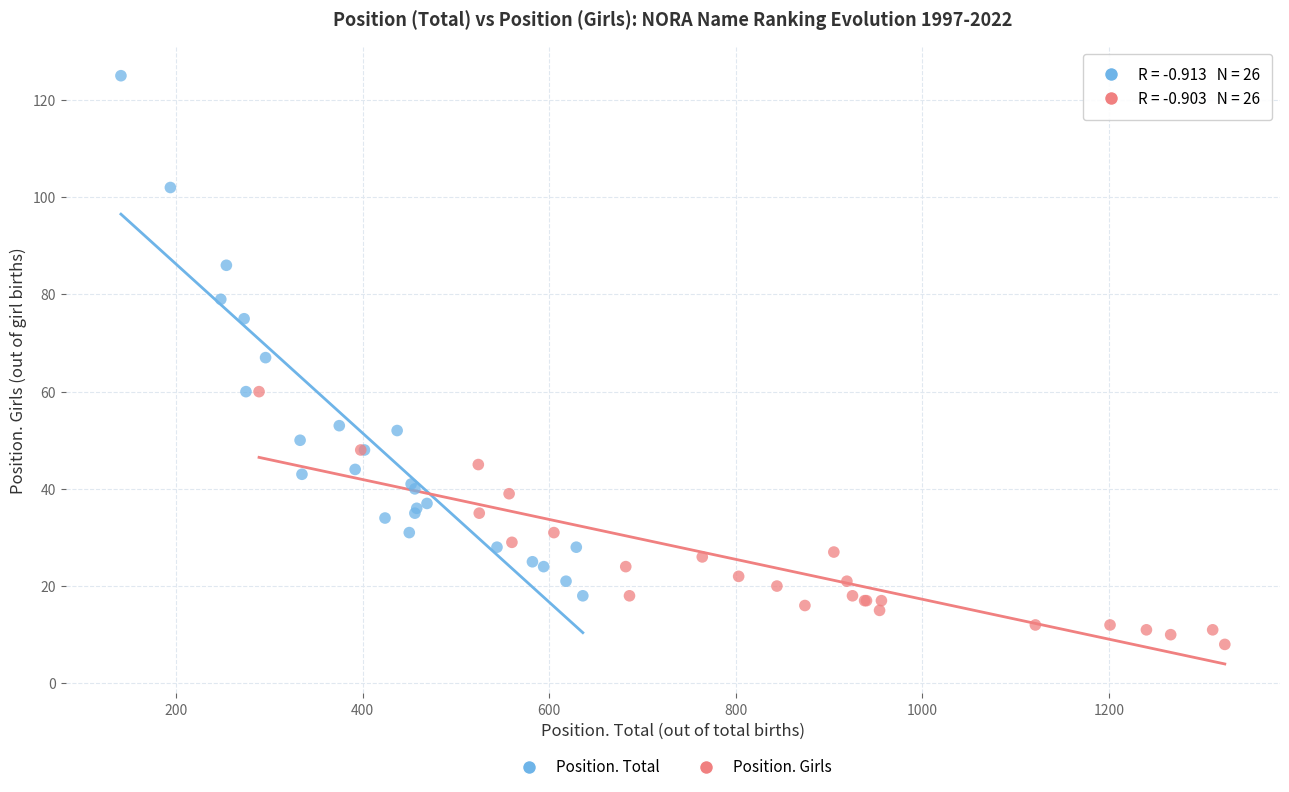

Which series contains the highest Y value?

Position. Total